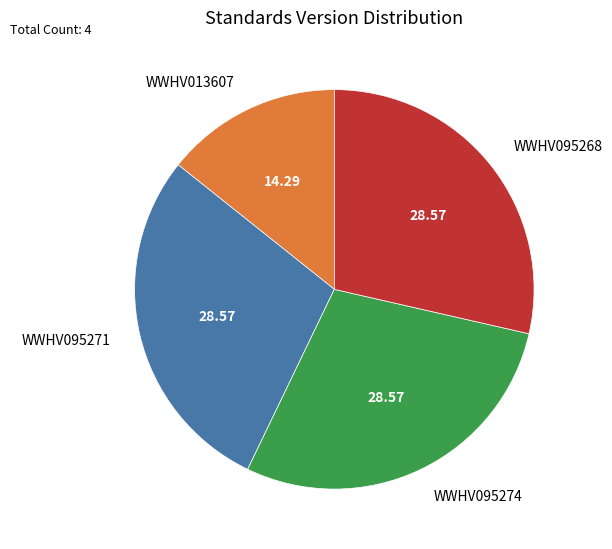

Between WWHV095268 and WWHV013607, which is larger?

WWHV095268